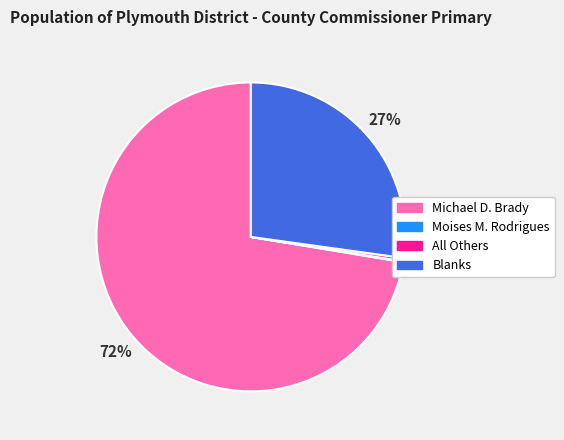

Which category has the biggest portion of the pie?

Michael D. Brady